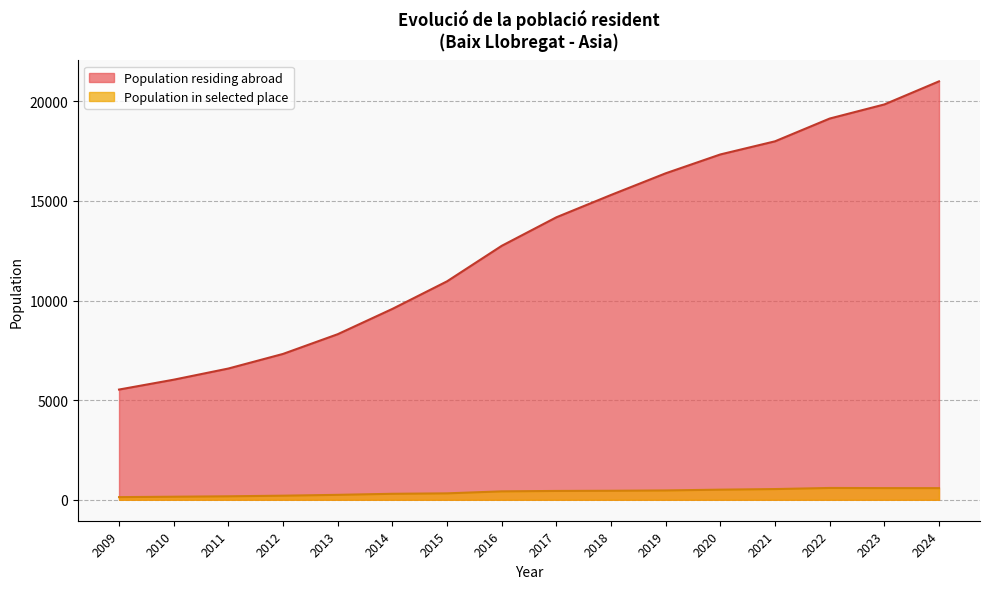

What is the minimum value for Population residing abroad?

5532